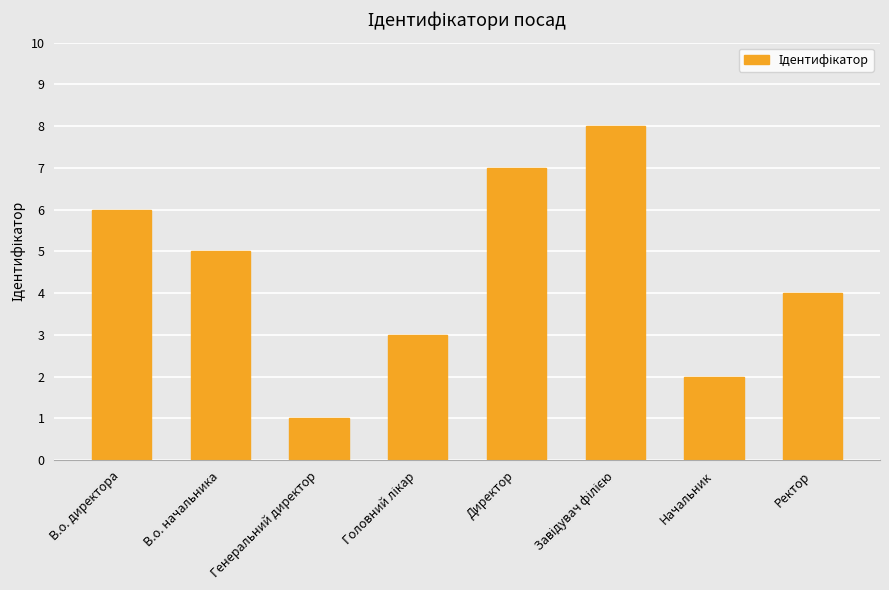

What is the greatest value displayed?

8